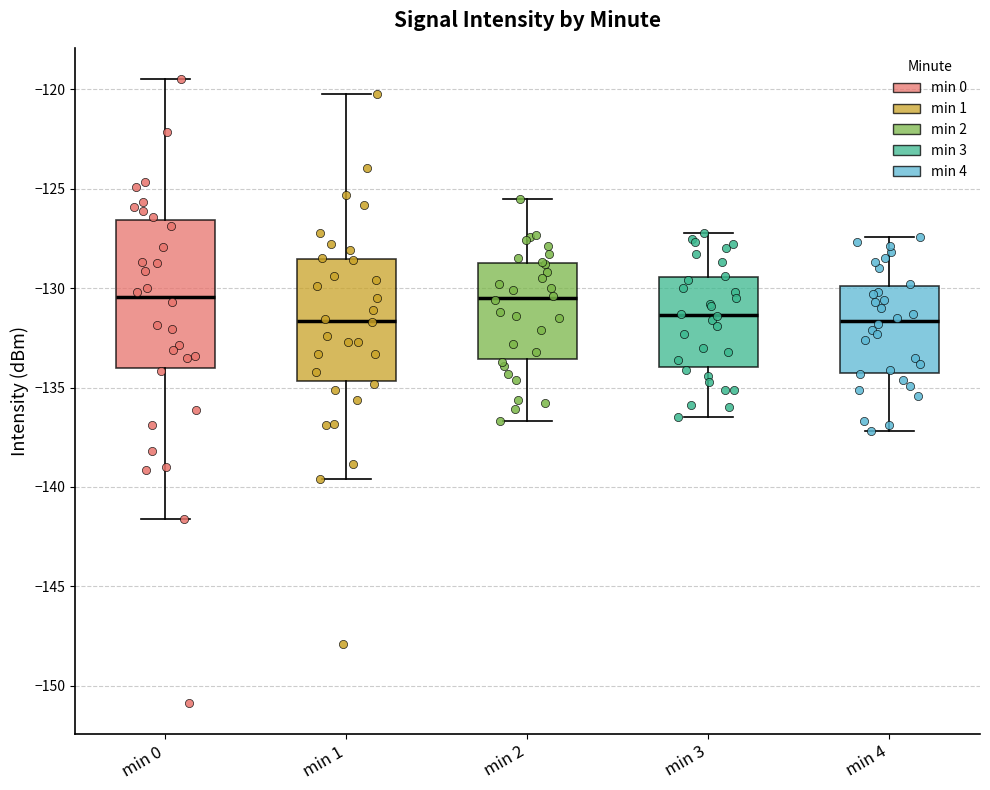

Reading left to right, transcribe this box plot: for each box, give where its median line is, the range the box spans, and where its two whiskers end, as read against the y-axis. The values are not printed on the chart, so give them approximately, as read against the axis.

min 0: median -130.5, box -134.0 to -126.5, whiskers -141.5 to -119.5
min 1: median -131.5, box -134.5 to -128.5, whiskers -139.5 to -120.0
min 2: median -130.5, box -133.5 to -128.5, whiskers -136.5 to -125.5
min 3: median -131.5, box -134.0 to -129.5, whiskers -136.5 to -127.0
min 4: median -131.5, box -134.0 to -130.0, whiskers -137.0 to -127.5